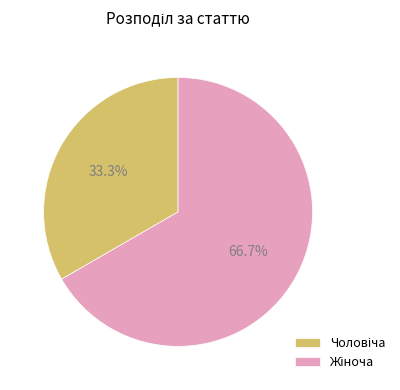

Is there a majority slice in this chart?

Yes